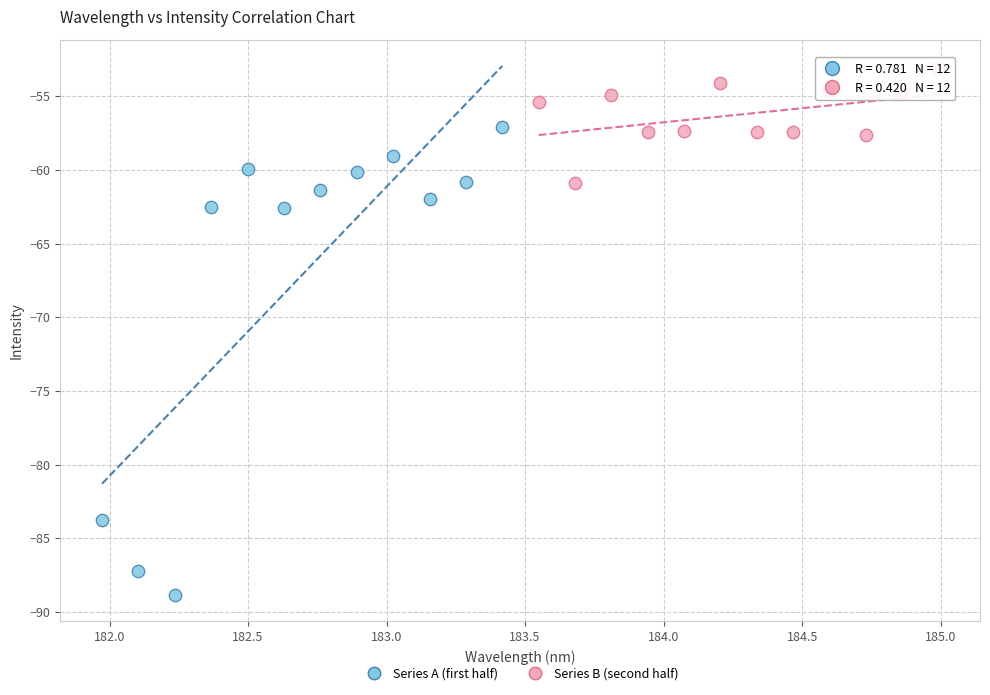

Which series has the widest spread of Y values?

Series A (first half)